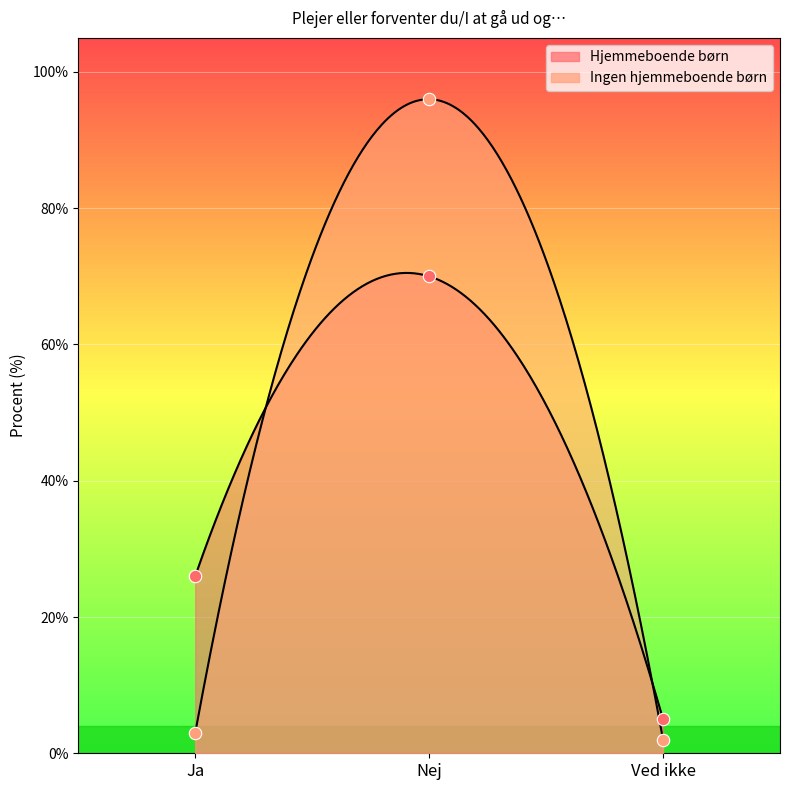

Which series has the largest total across all categories?

Hjemmeboende børn